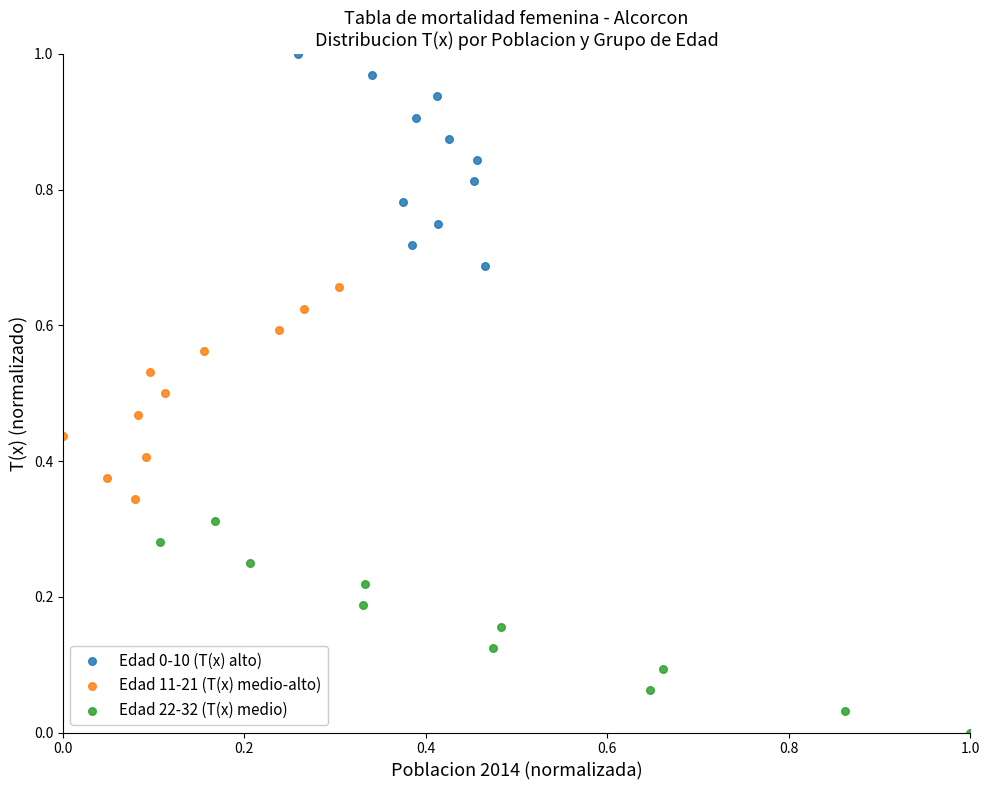

Which series contains the lowest Y value?

Edad 22-32 (T(x) medio)